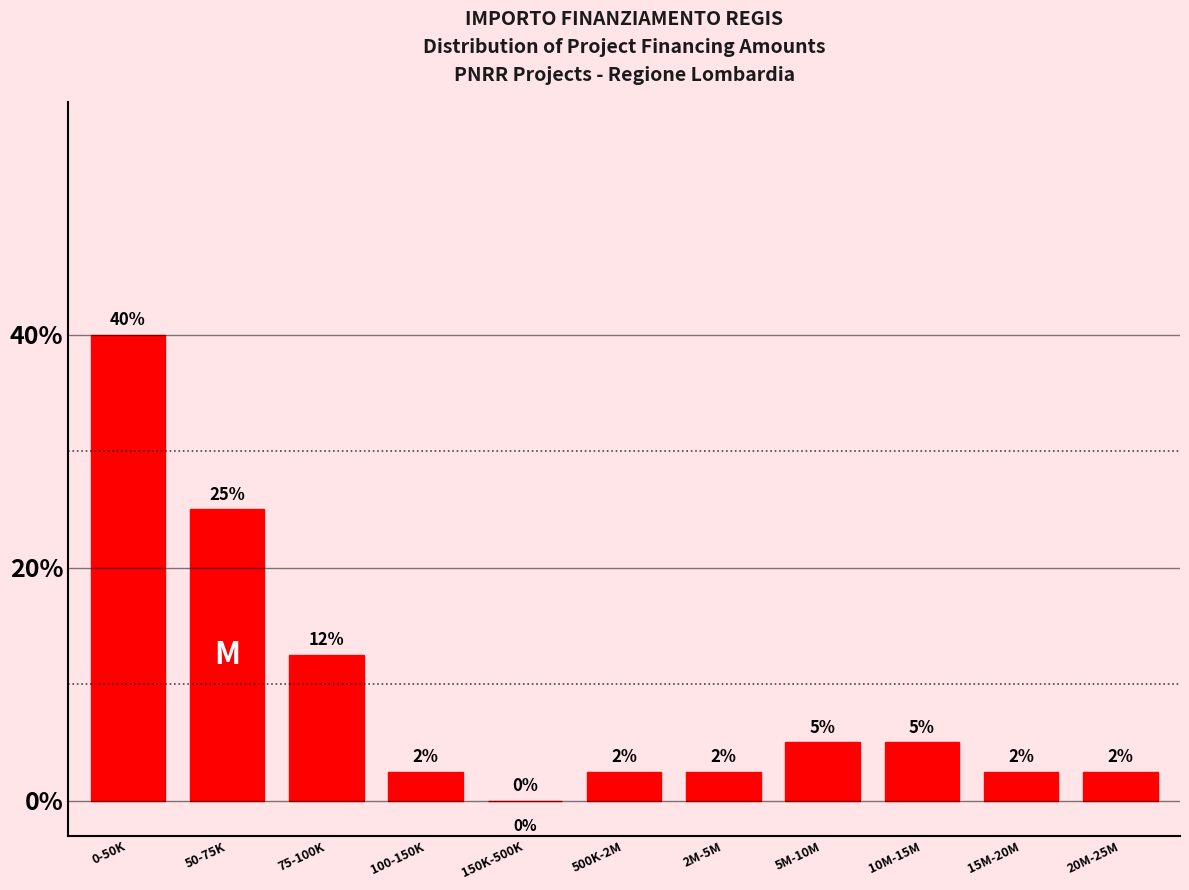

The chart shows a value of 2.5 at 2M-5M. True or false?

True